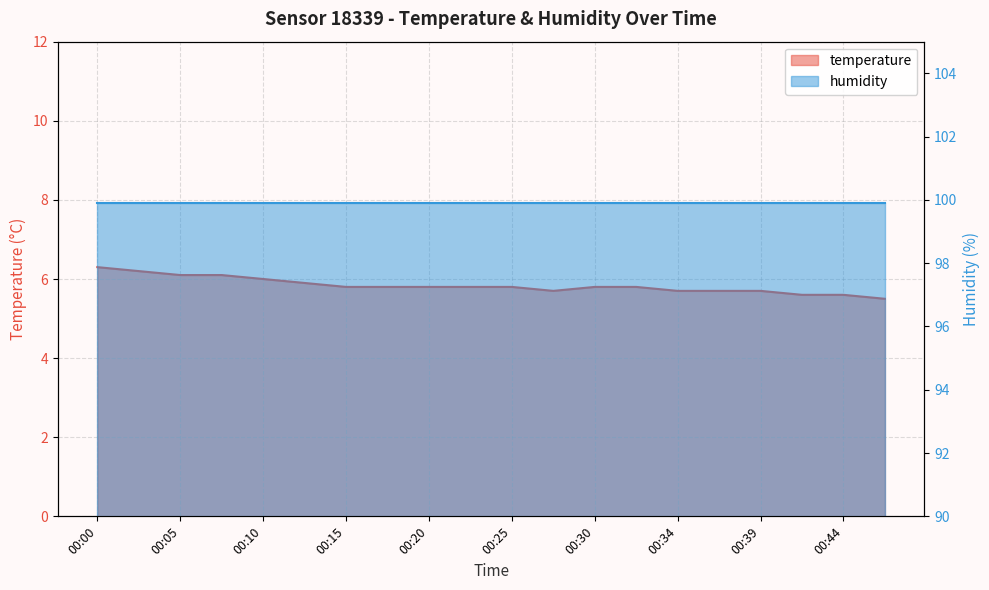

Which label corresponds to the smallest value in the chart?

00:47